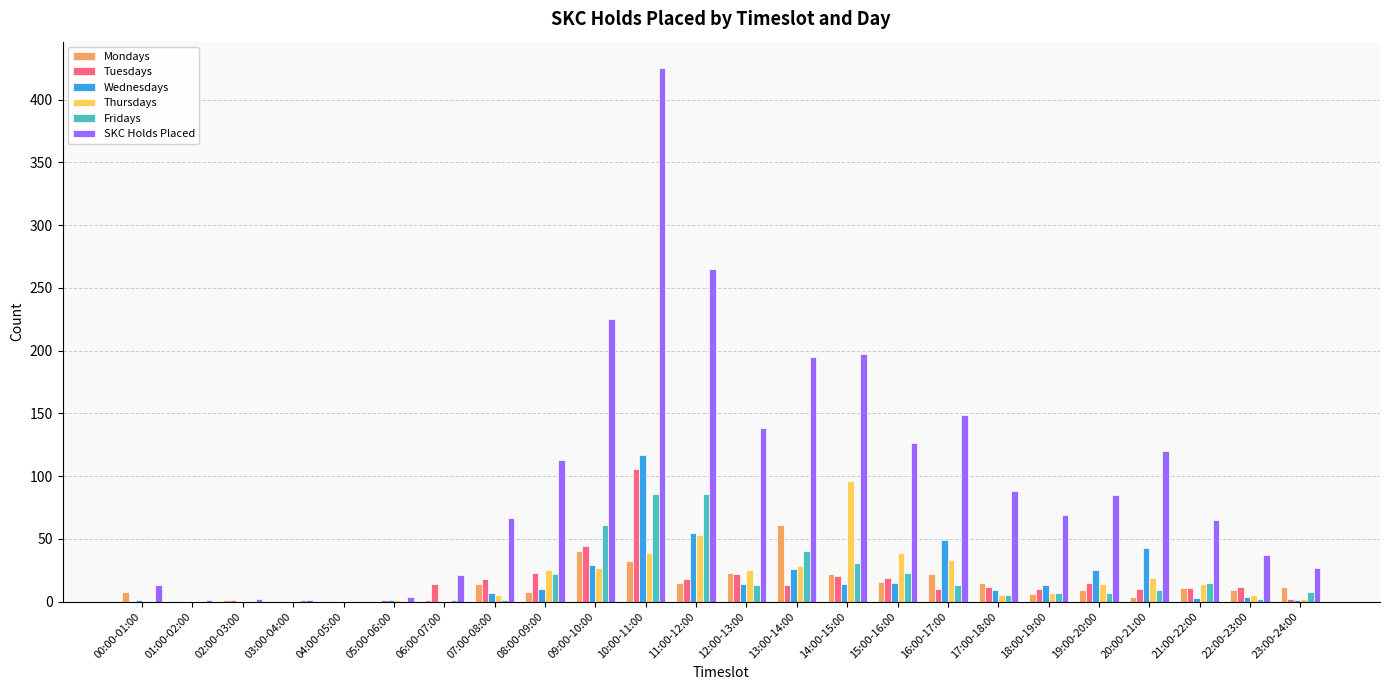

Is the value of Wednesdays at 05:00-06:00 greater than the value of Mondays at 14:00-15:00?

No